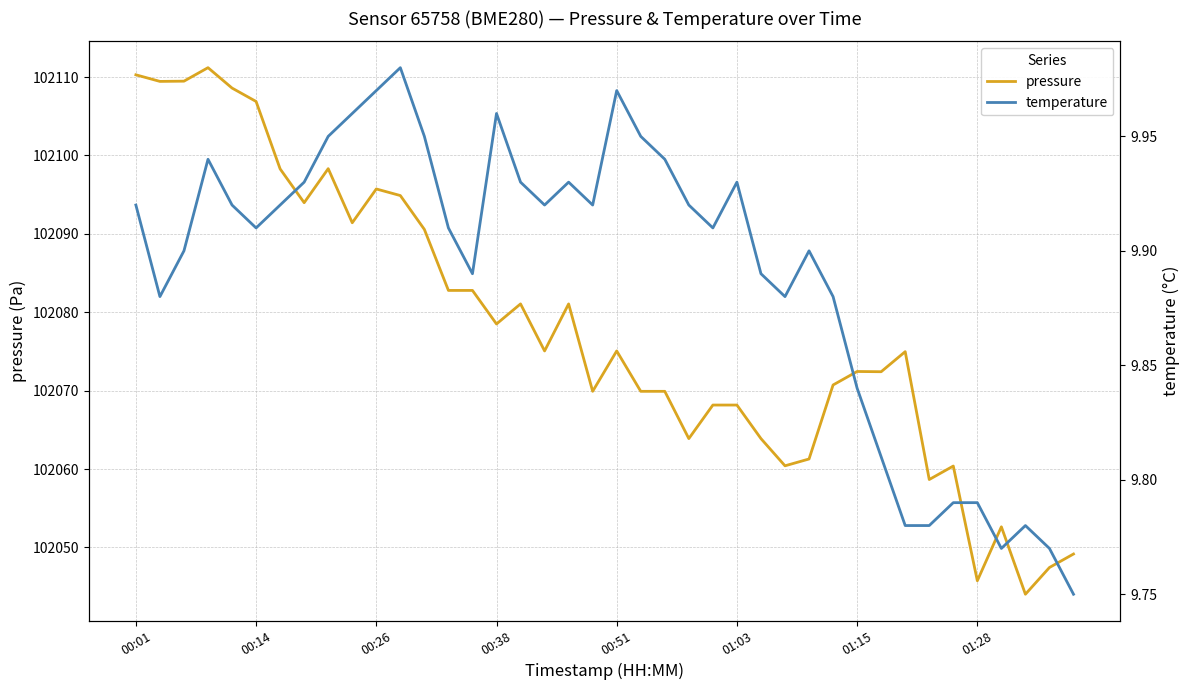

Which series has the widest spread of values?

pressure